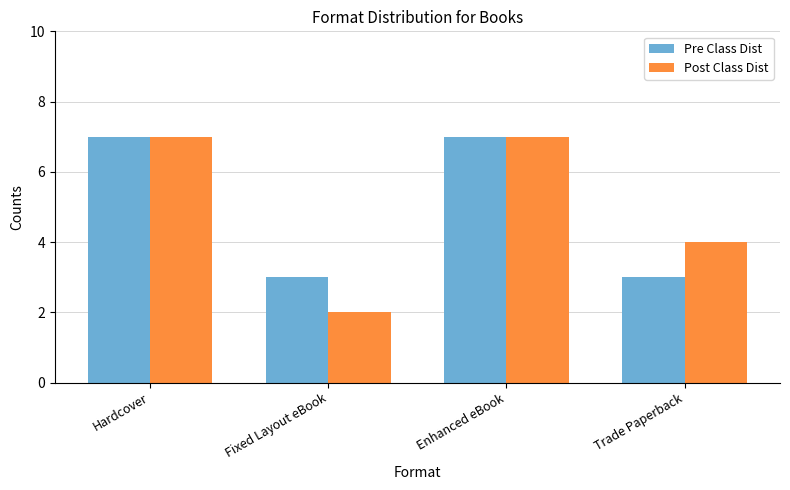

At which category does the chart reach its minimum across all series?

Fixed Layout eBook